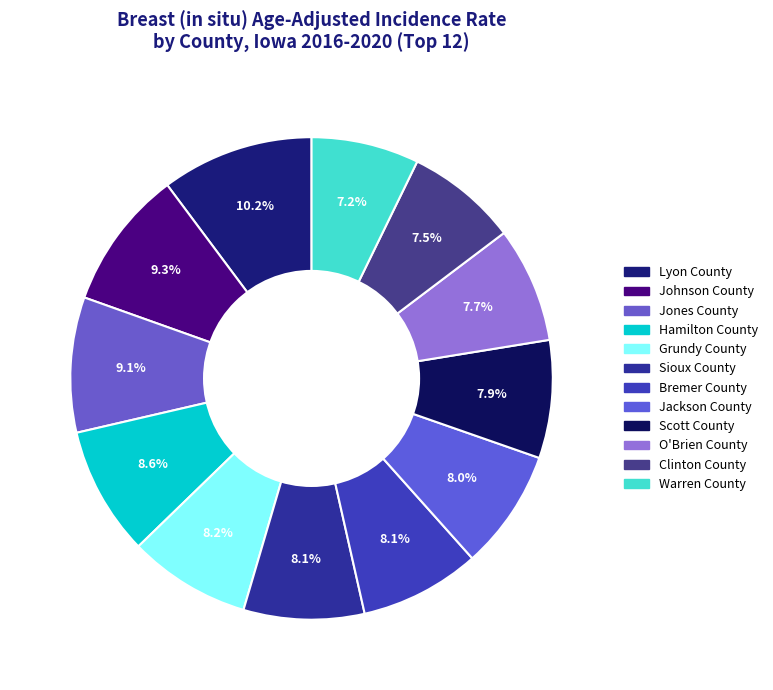

The Warren County slice represents 1% of the pie. True or false?

False